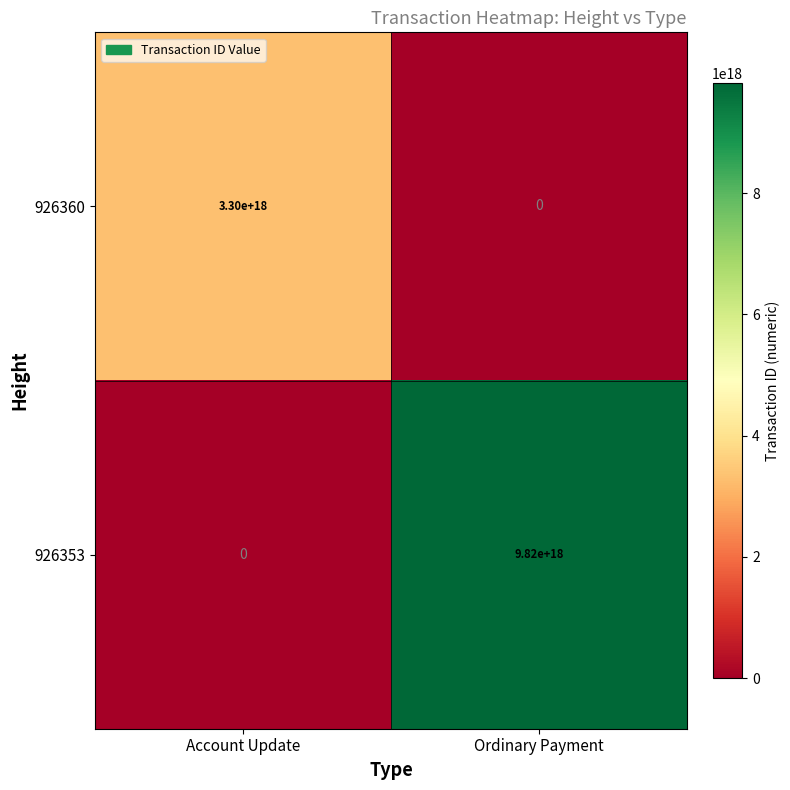

Rank the series by their average value, from lowest to highest.

926360, 926353